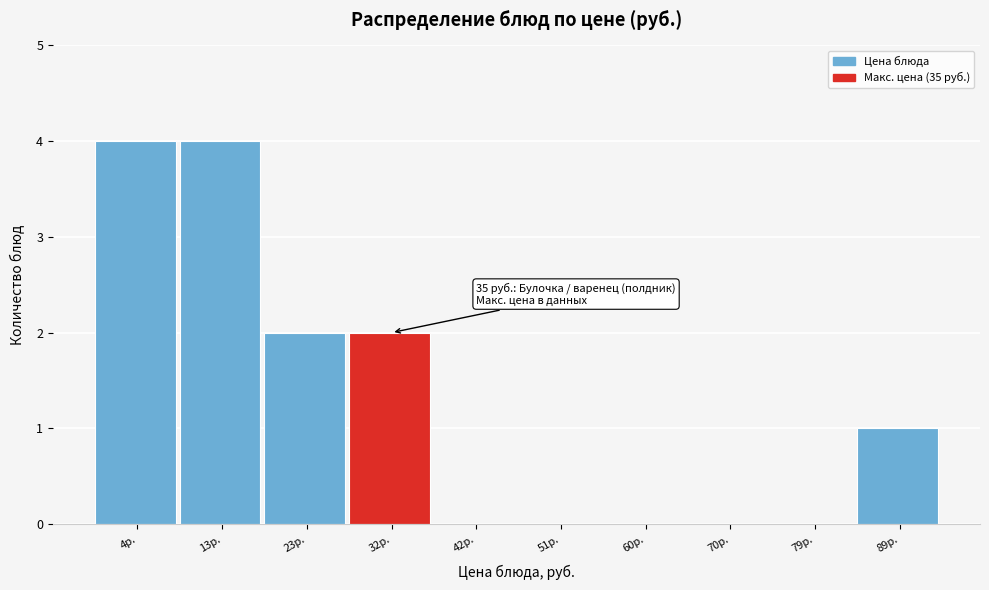

Reading left to right, list all the values displayed in this chart.

4р.=4	13р.=4	23р.=2	32р.=2	42р.=0	51р.=0	60р.=0	70р.=0	79р.=0	89р.=1